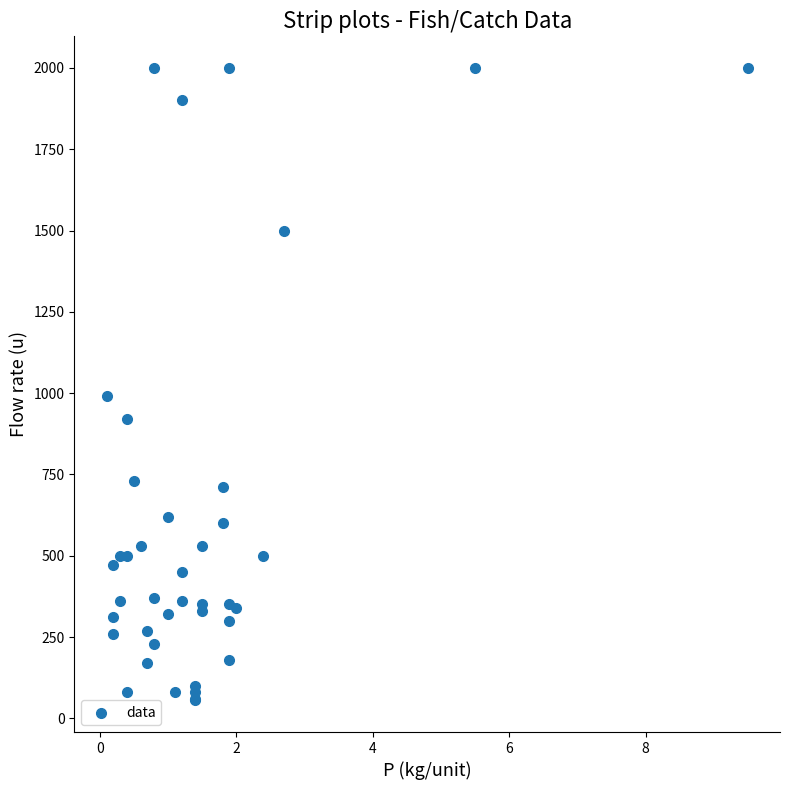

What Y value in the scatter plot is closest to 1027?

990